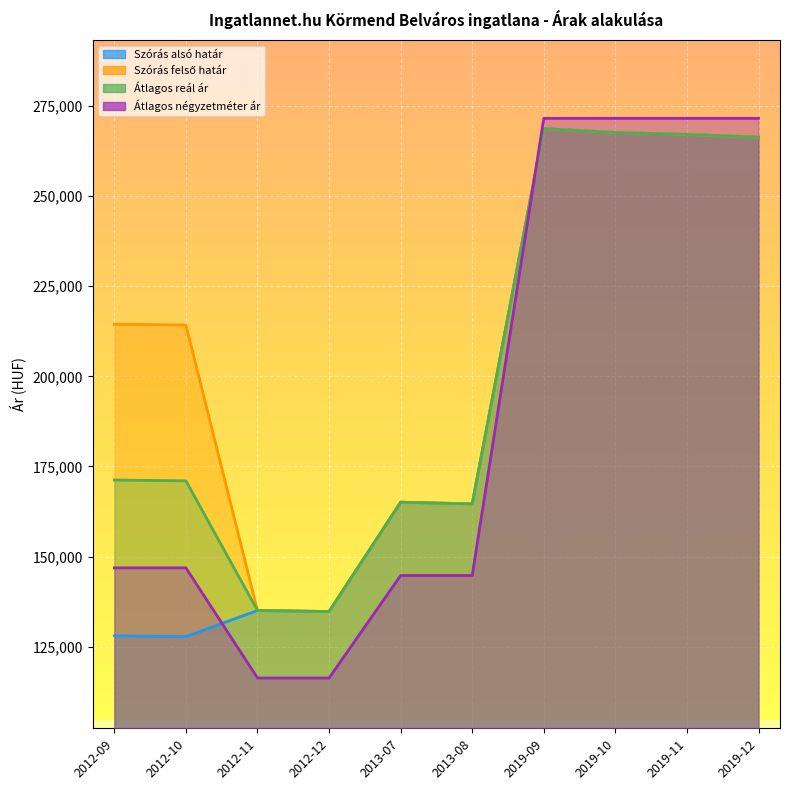

At which label does Szórás alsó határ reach its minimum?

2012-10